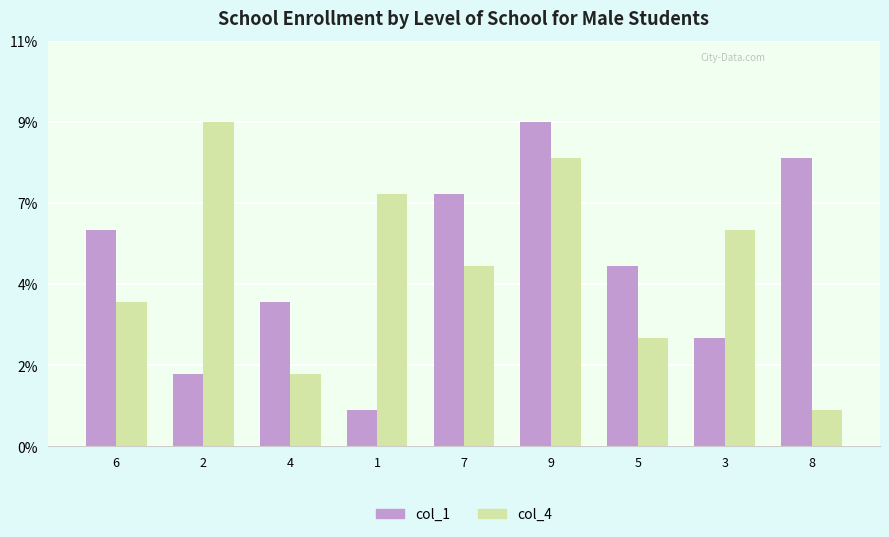

Between 6 and 8, which series saw the biggest shift?

col_4